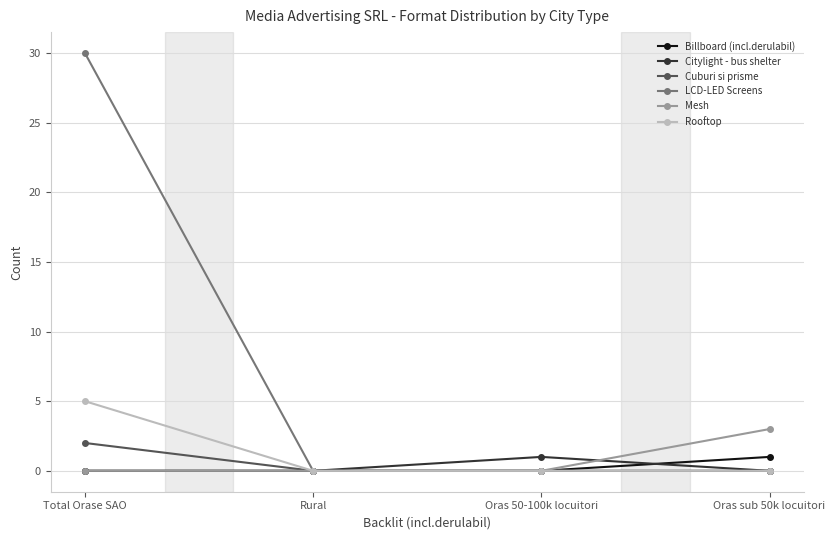

What value does the Citylight - bus shelter series have at Oras 50-100k locuitori?

1